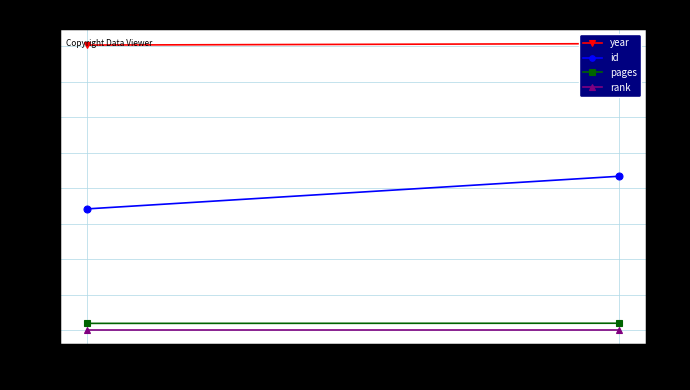

Reading left to right, transcribe all the data shown in this chart.

year: 2007	2017
id: 853	1083
pages: 47	48
rank: 1	1